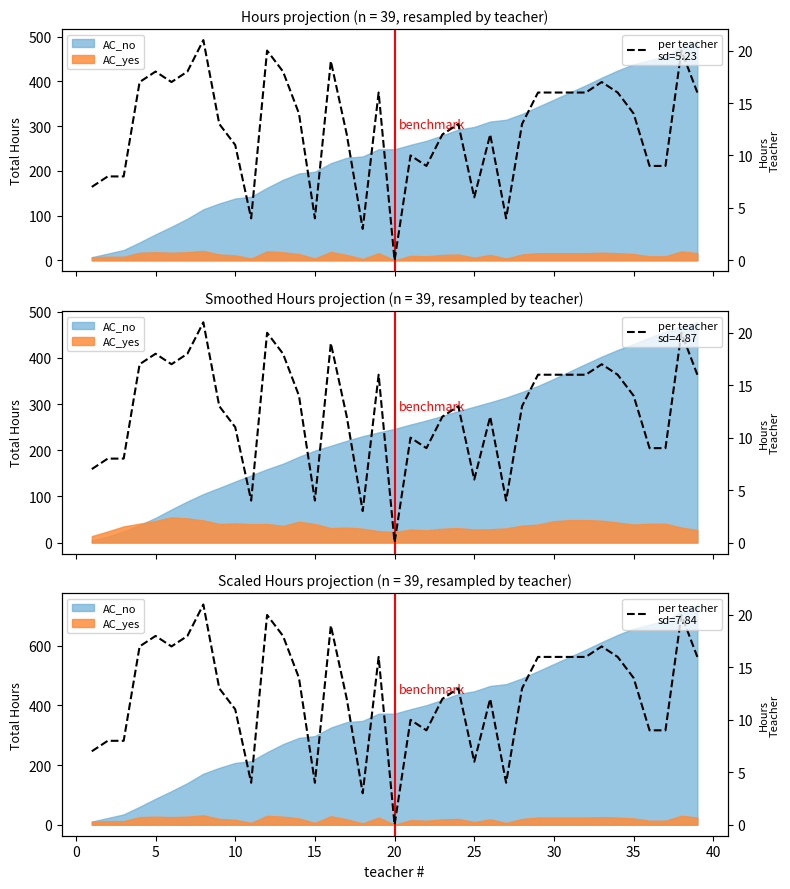

What is the average value?

13